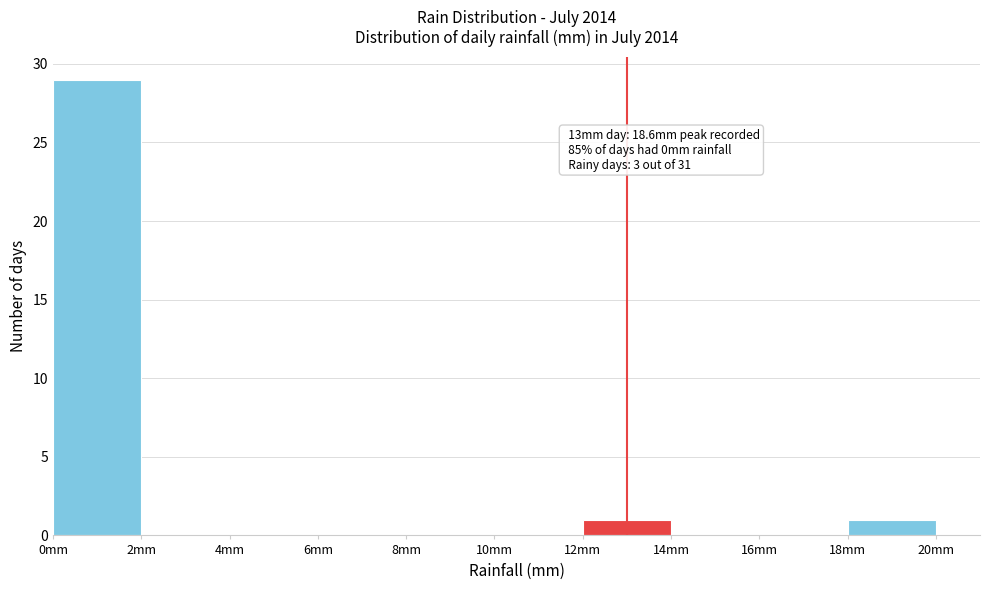

Over which range of the x-axis is the bar tallest?

0 to 2